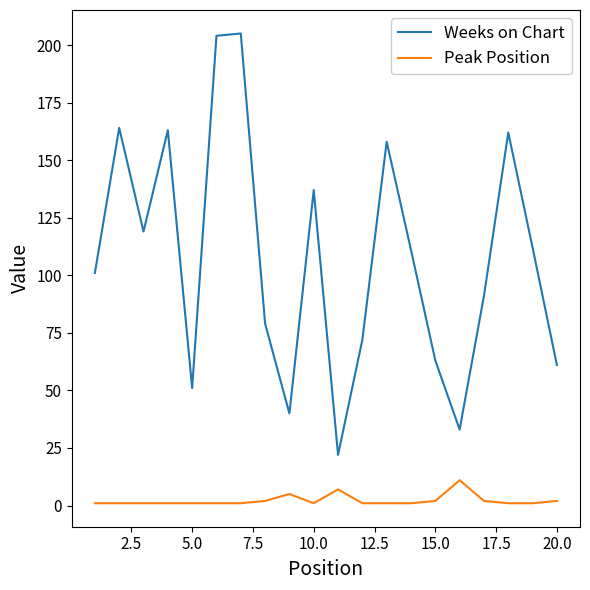

What is the difference between the maximum and minimum values in the Weeks on Chart series?

183